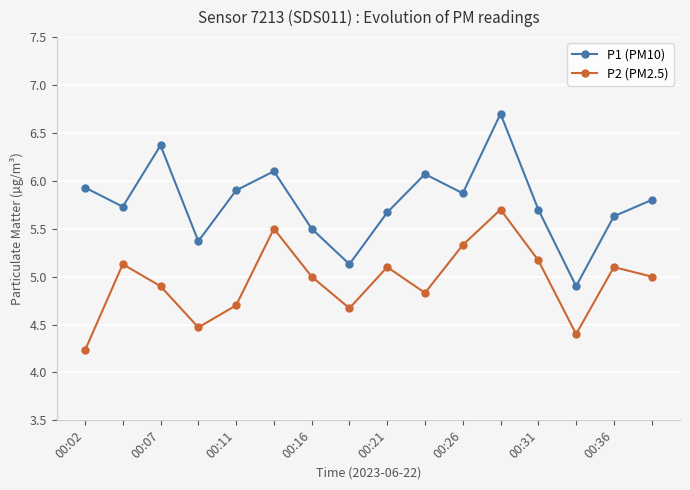

At how many categories does at least one series exceed 6?

4